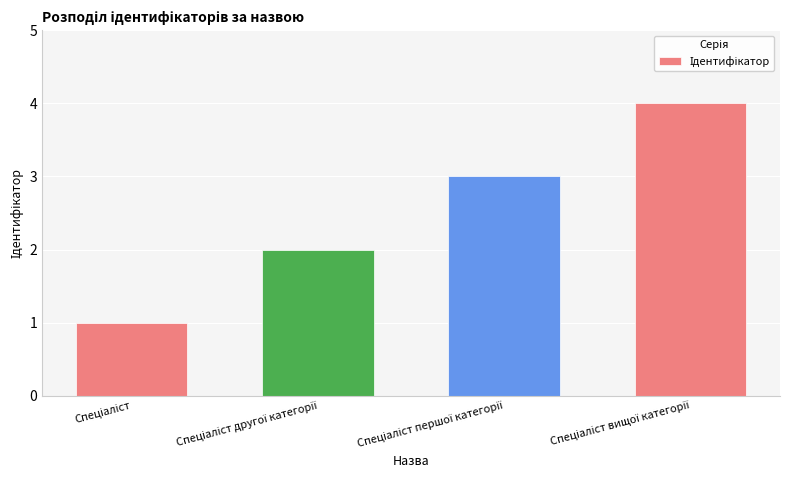

How many bars are there in total?

4